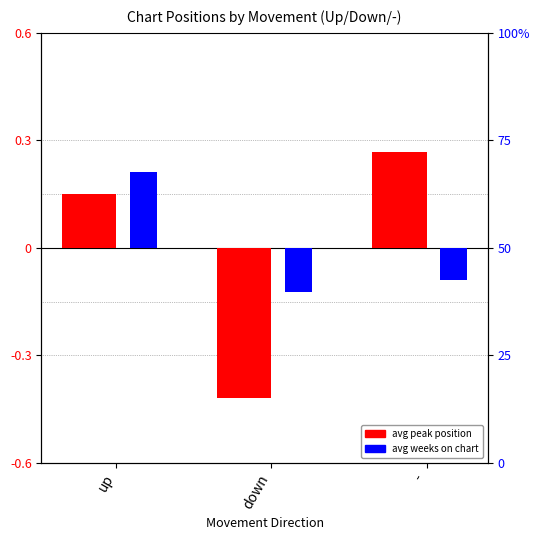

The avg peak position (normalized) series shows -0.7 at down. True or false?

False